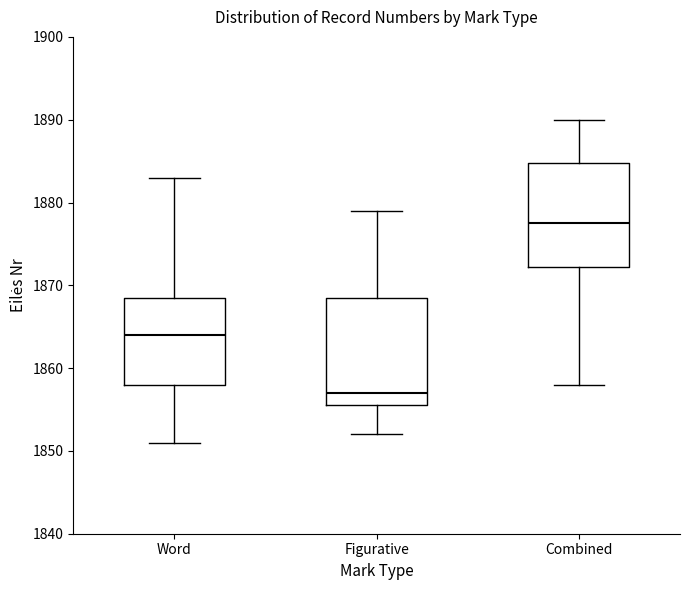

Reading left to right, read every box against the y-axis: the position of its median line, the range the box covers, and the ends of its whiskers. The values are not printed on the chart, so give them approximately, as read against the axis.

Word: median 1864, box 1858 to 1869, whiskers 1851 to 1883
Figurative: median 1857, box 1856 to 1869, whiskers 1852 to 1879
Combined: median 1878, box 1872 to 1885, whiskers 1858 to 1890